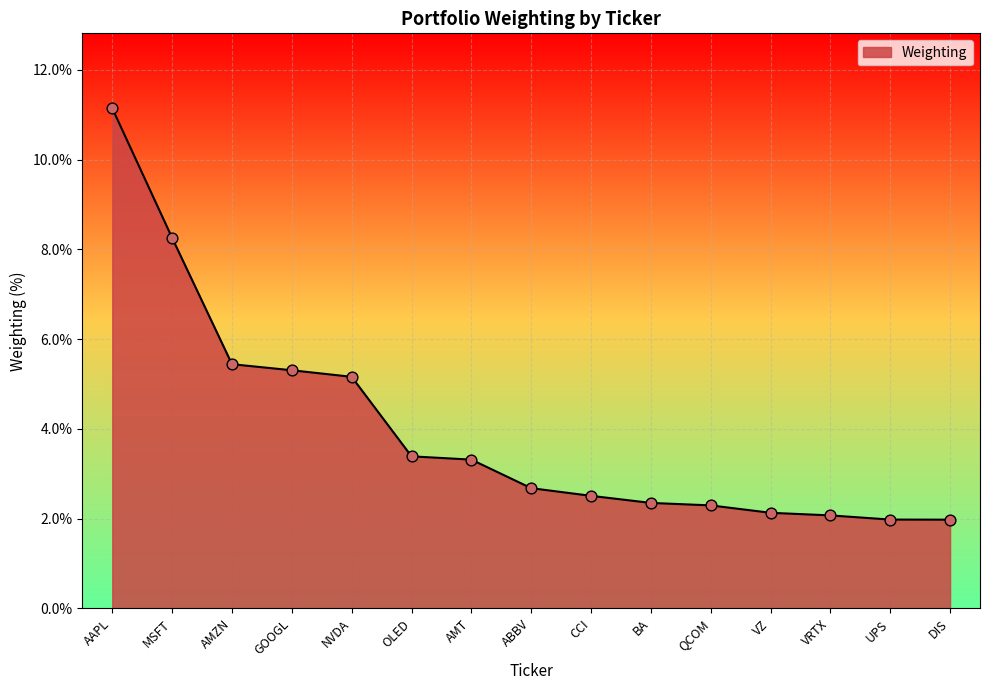

Which has a higher value, VRTX or CCI?

CCI